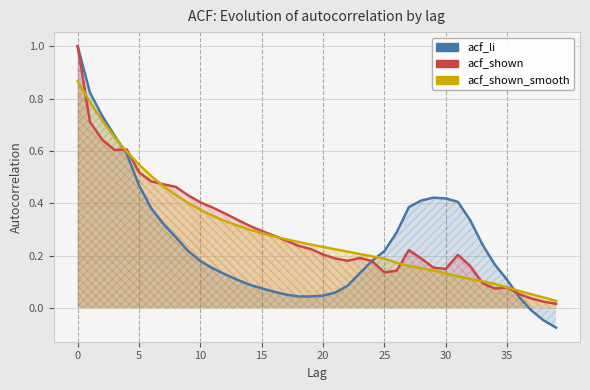

Which series changed the most between 5 and 32?

acf_shown_smooth